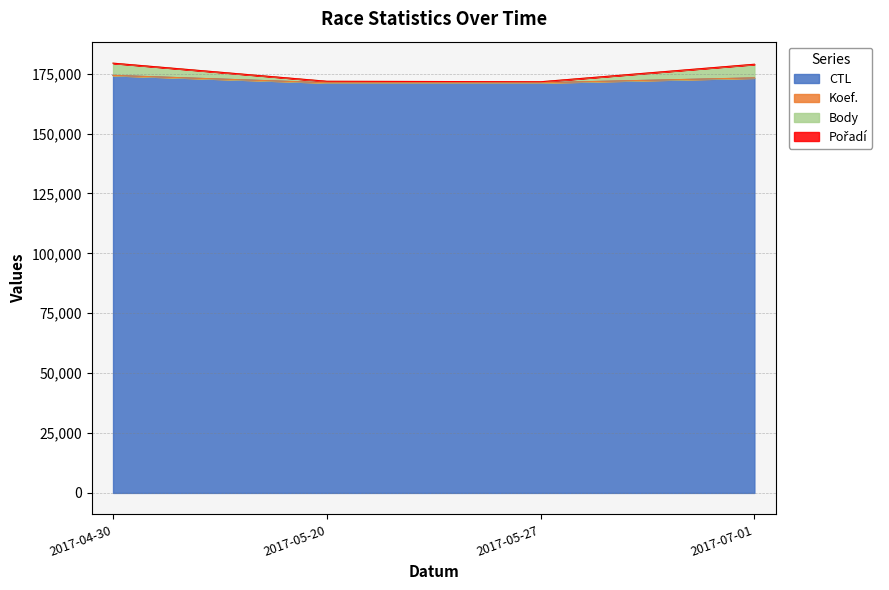

Where is Body nearest to the value 175491?

2017-07-01